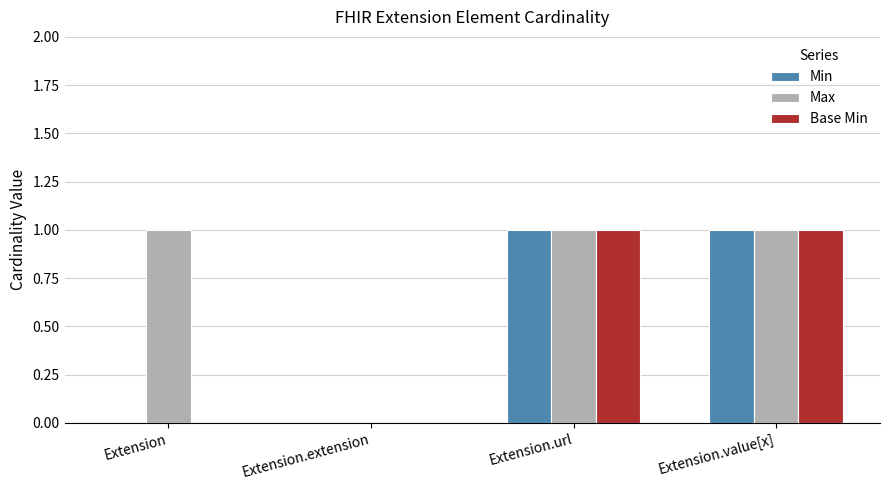

True or false: Max has a value of 2 at Extension.

False